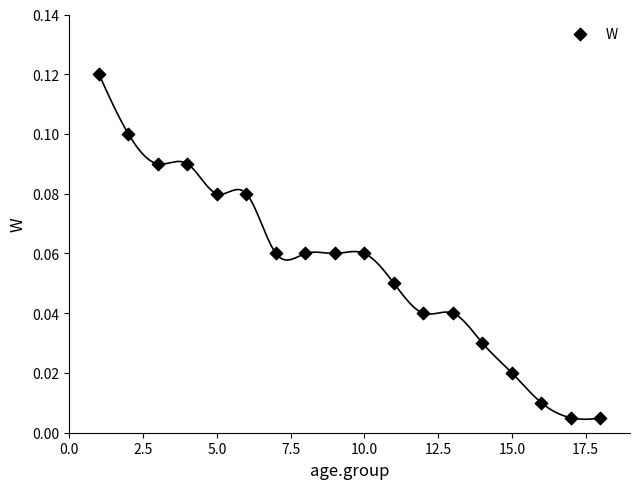

What is the range of X values (max minus min)?

17.0